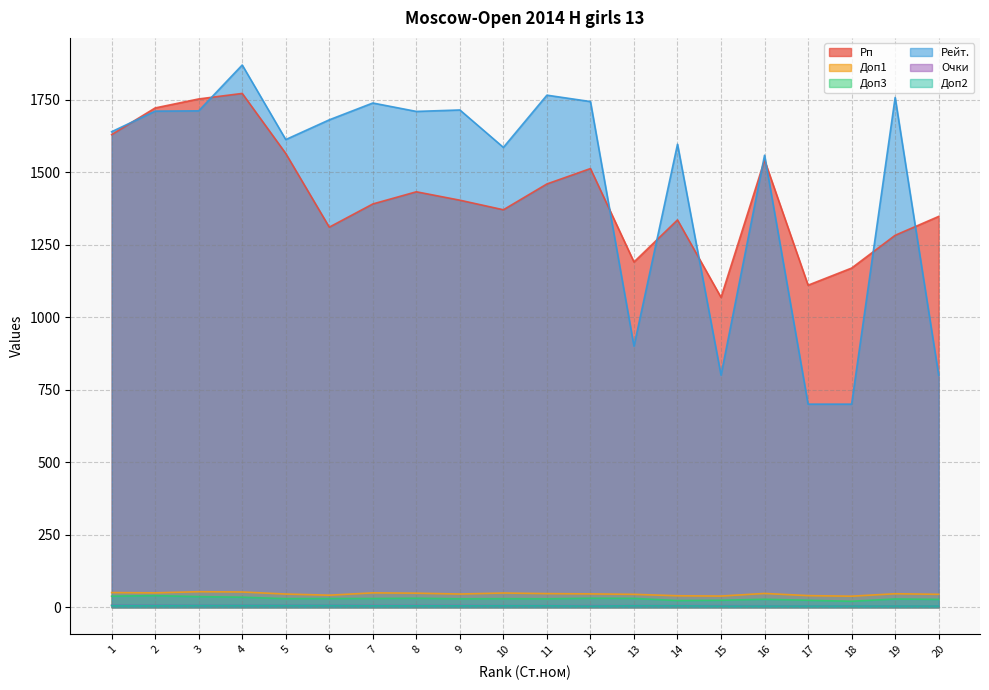

What is the average value of the Доп1 series?

45.9